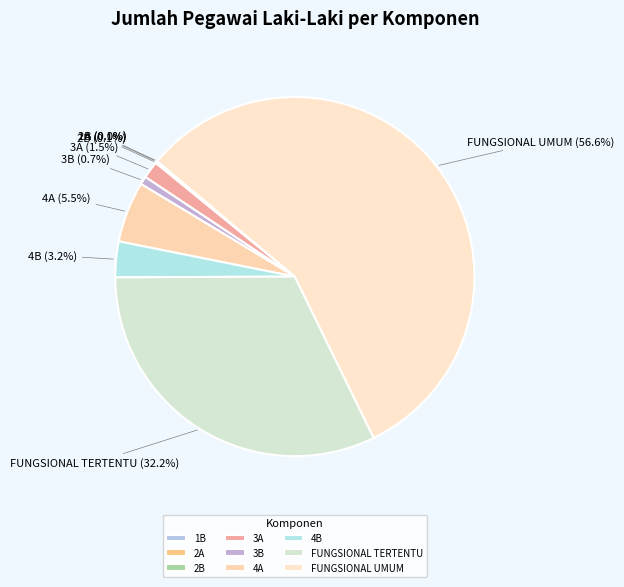

To the nearest percent, what portion does 3B represent?

1%